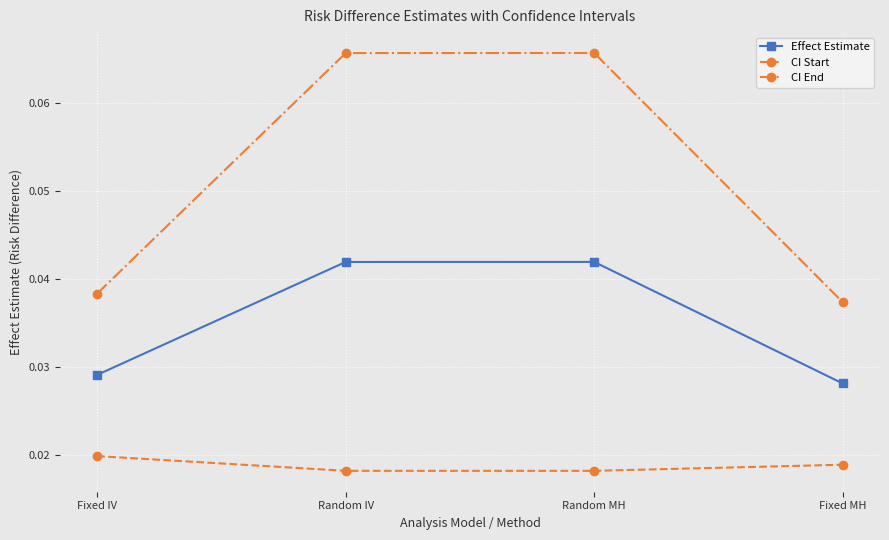

True or false: CI End has more than 0 interior local peaks.

True